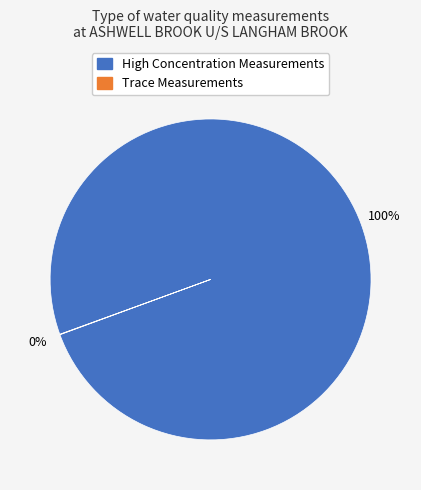

To the nearest percent, what is the average slice percentage?

50%